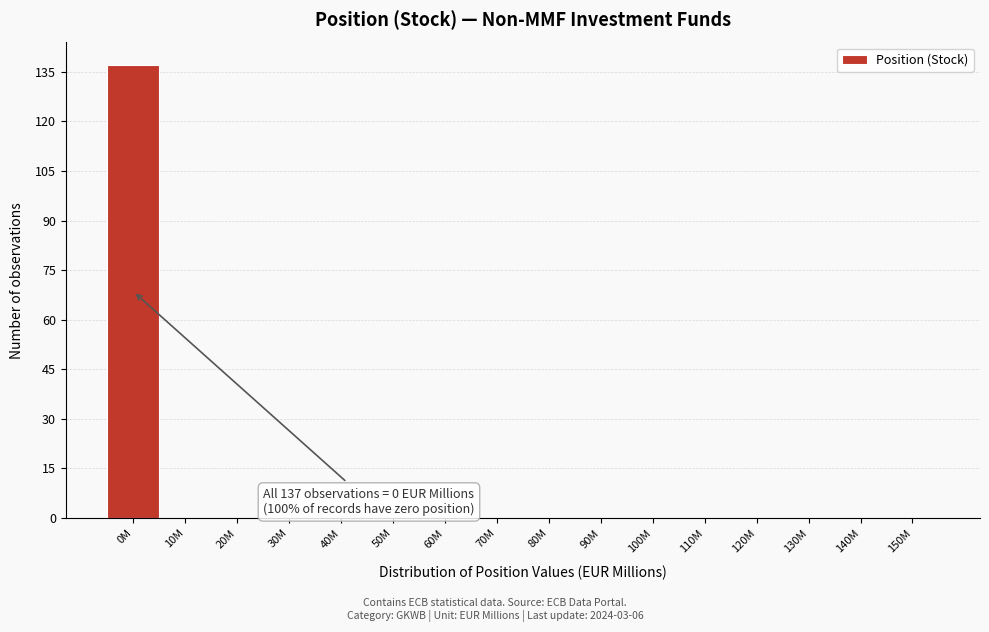

Reading right to left, what are all the values shown in this chart?

150M=0	140M=0	130M=0	120M=0	110M=0	100M=0	90M=0	80M=0	70M=0	60M=0	50M=0	40M=0	30M=0	20M=0	10M=0	0M=137